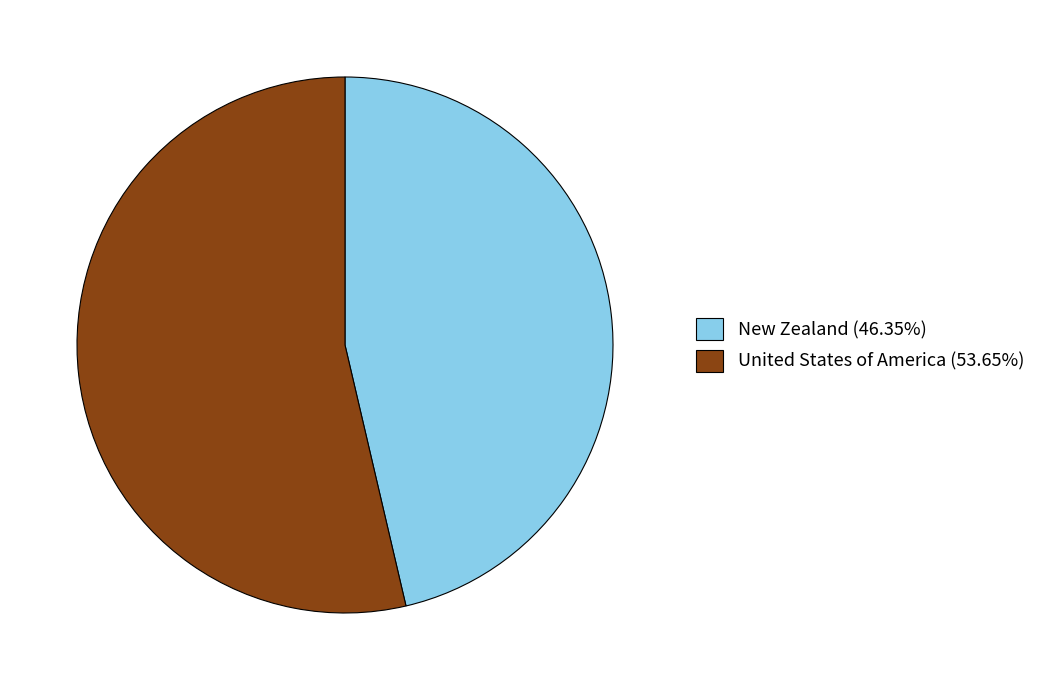

Count the number of slices in the pie.

2